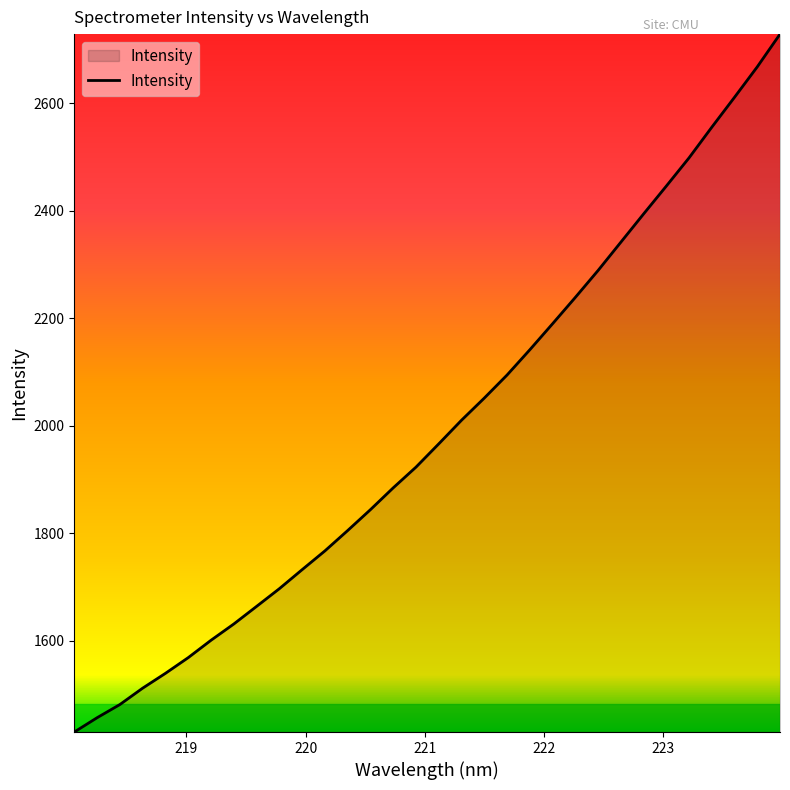

What is the minimum value shown in the chart?

1430.3